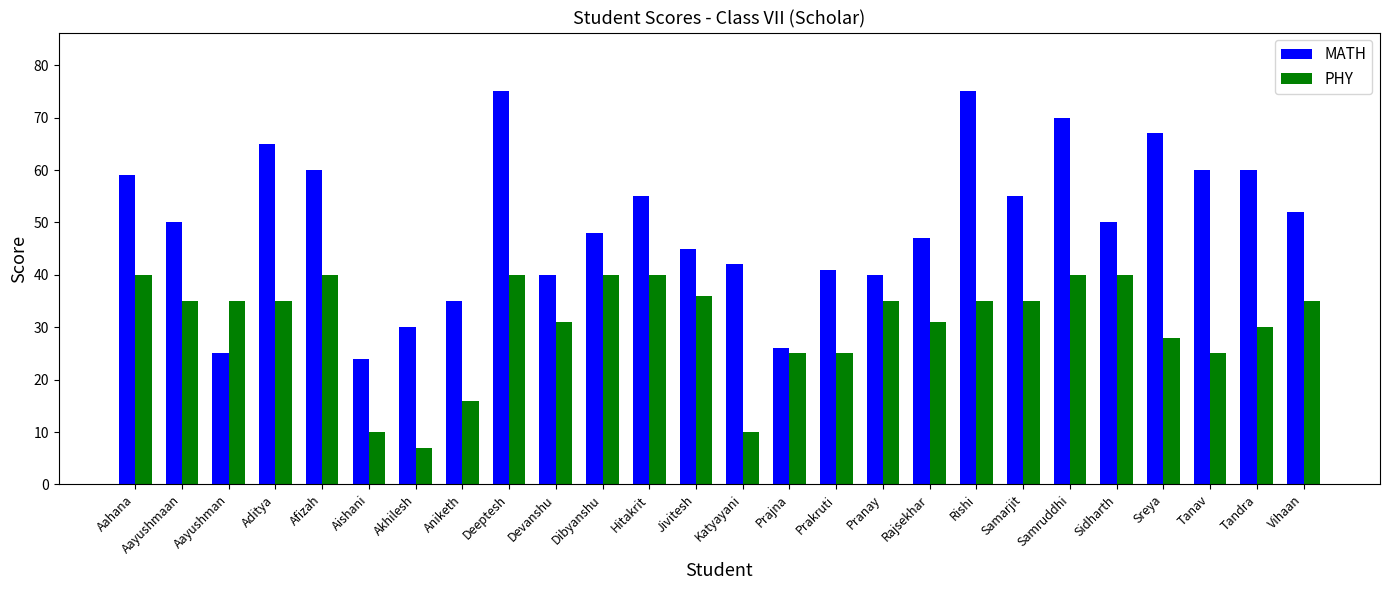

Reading right to left, extract all data points from this chart.

MATH: 52	60	60	67	50	70	55	75	47	40	41	26	42	45	55	48	40	75	35	30	24	60	65	25	50	59
PHY: 35	30	25	28	40	40	35	35	31	35	25	25	10	36	40	40	31	40	16	7	10	40	35	35	35	40